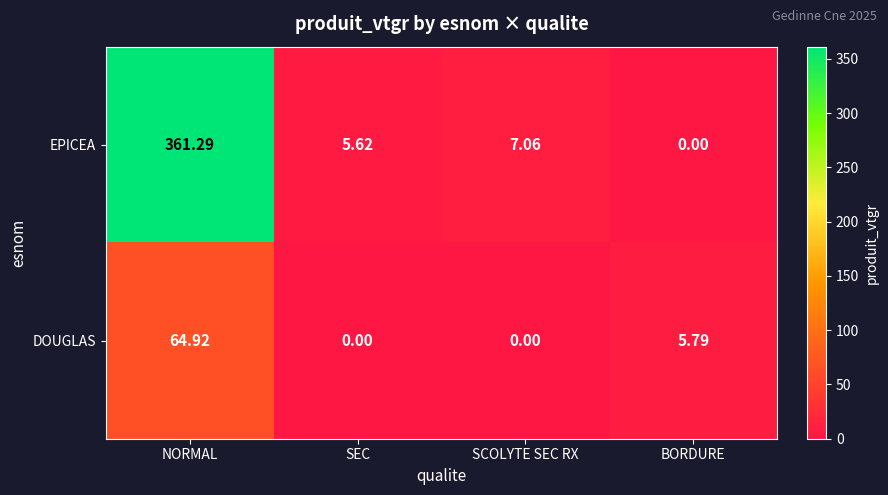

At which label does DOUGLAS reach its peak?

NORMAL